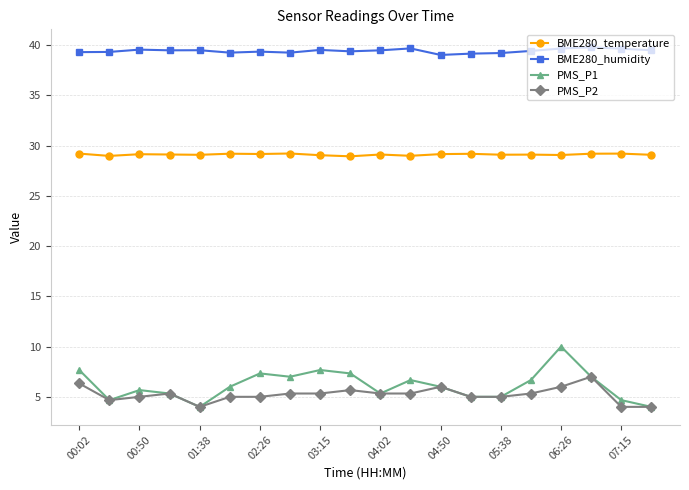

What are all the series names shown in the legend?

BME280_temperature, BME280_humidity, PMS_P1, PMS_P2